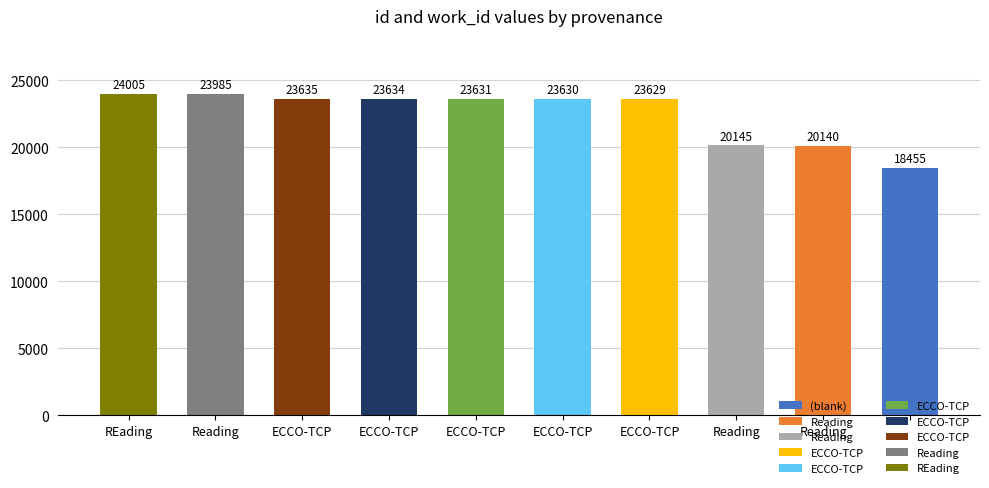

What is the smallest value displayed?

18455